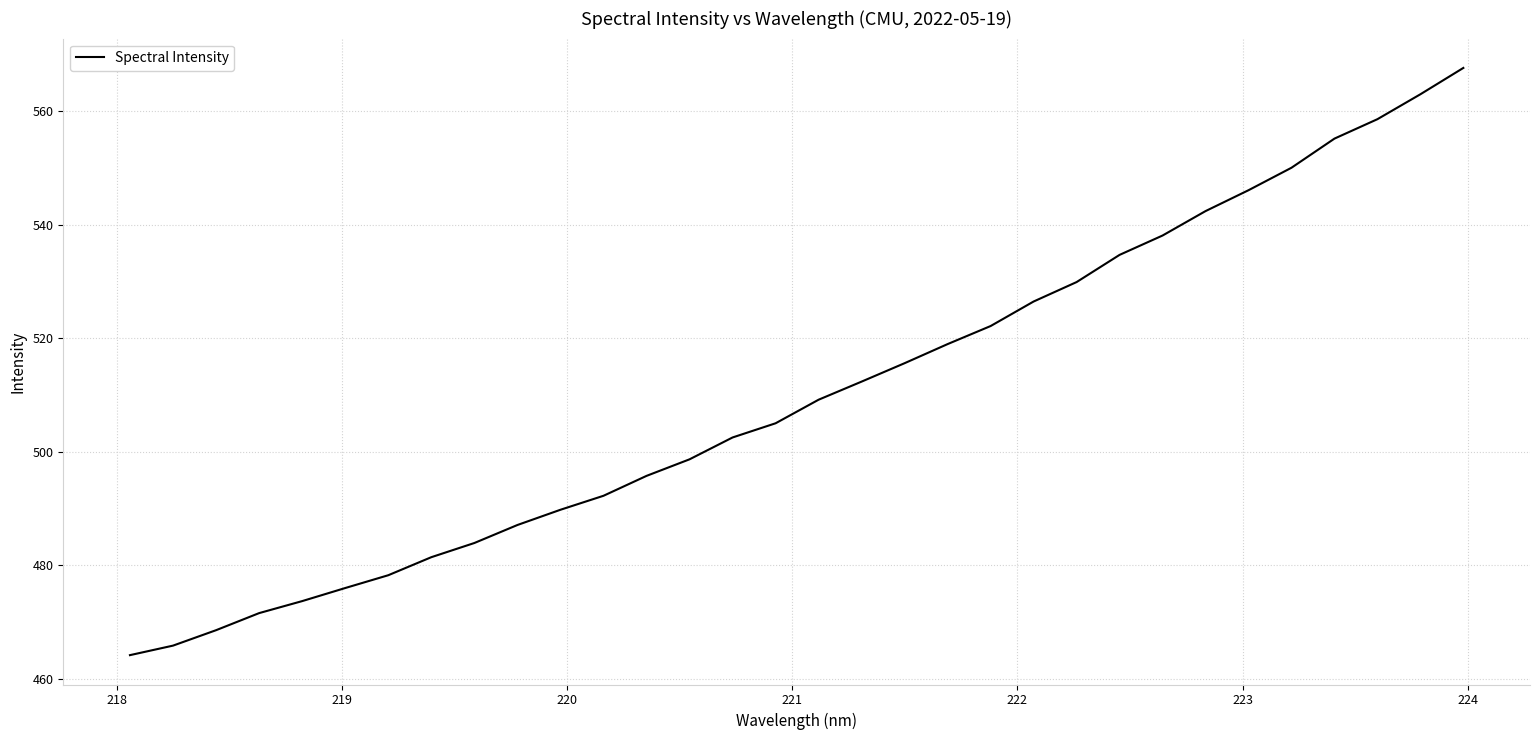

What is the maximum value shown in the chart?

567.6